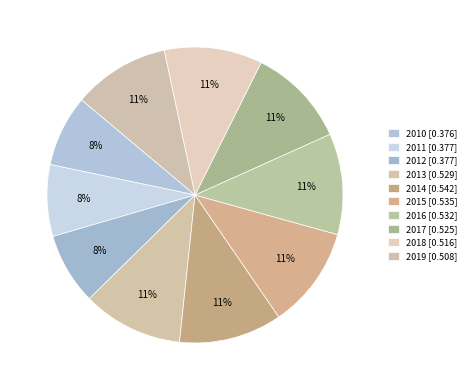

Is there a majority slice in this chart?

No